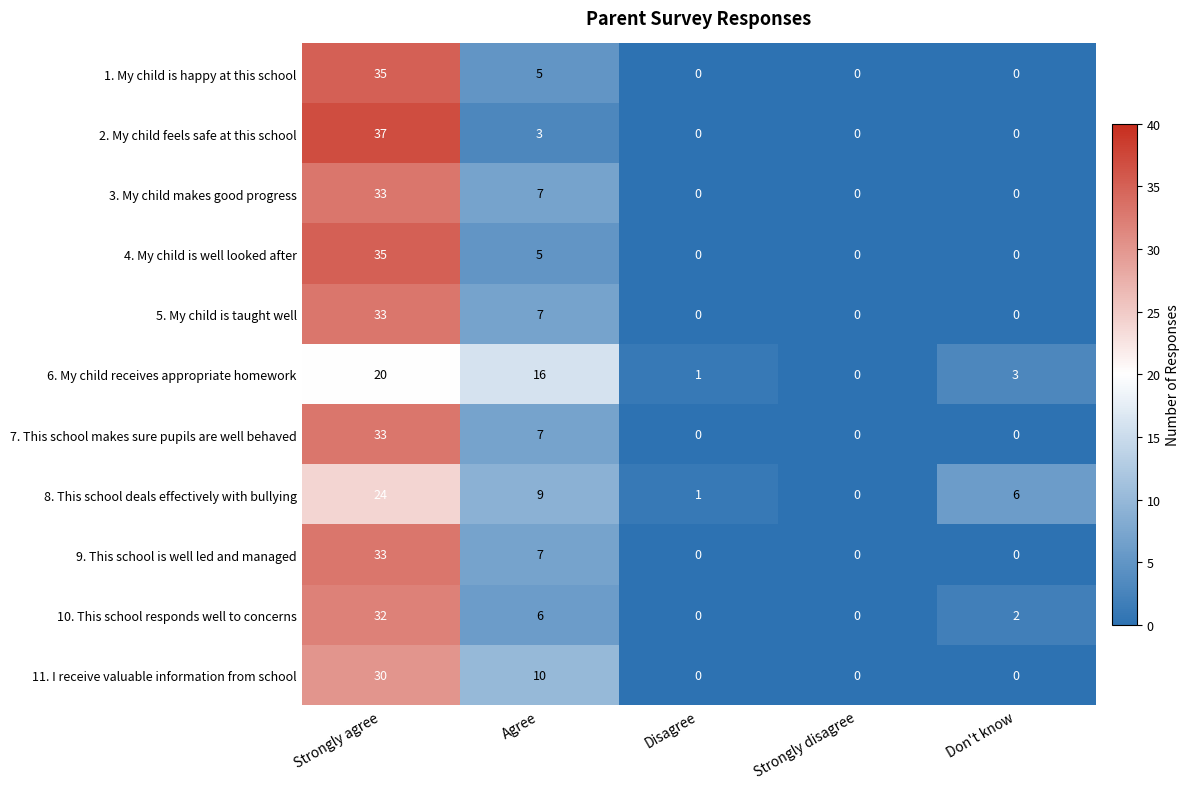

How many values in 1. My child is happy at this school are above zero?

2